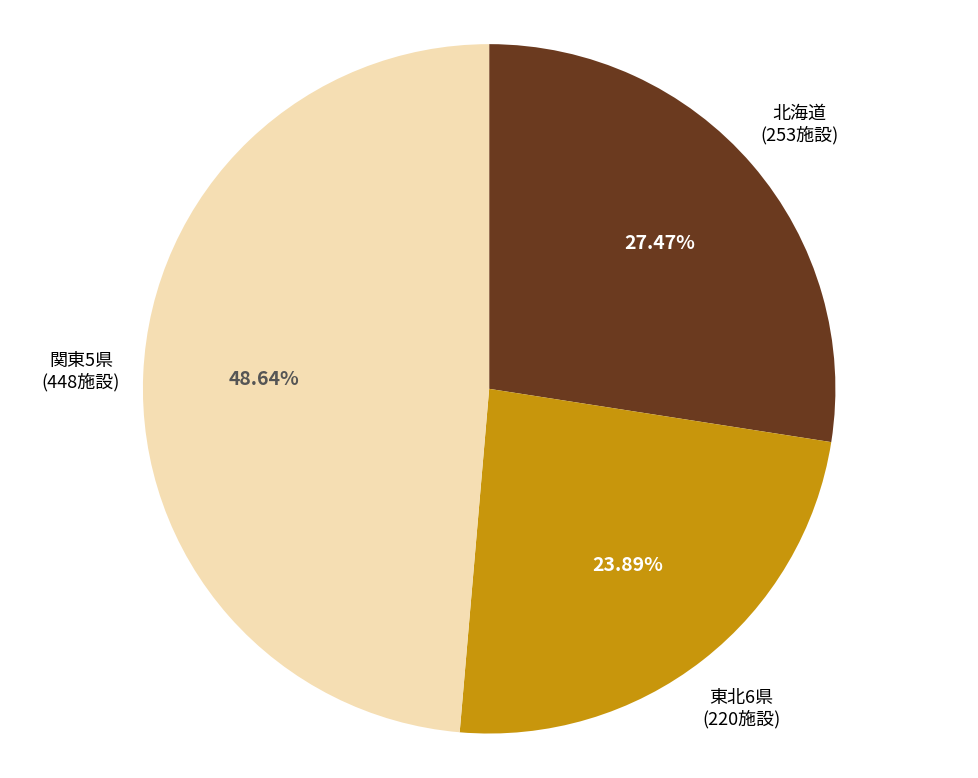

Does any single category account for the majority?

No